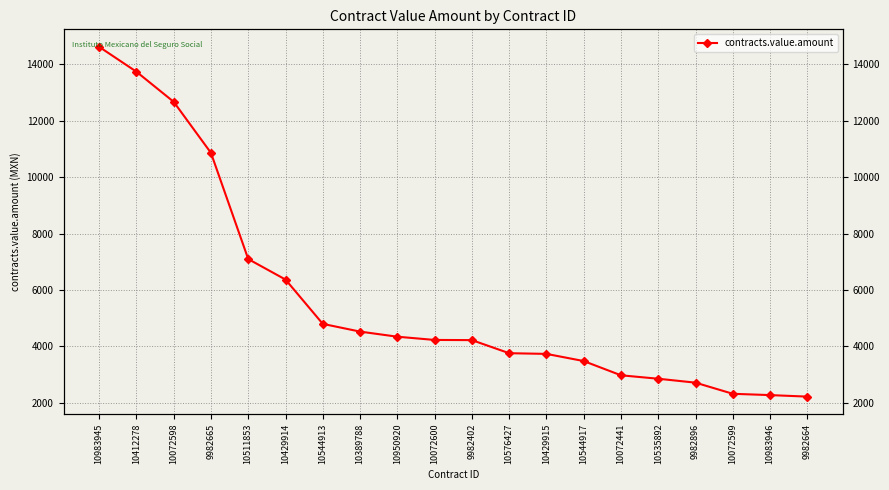

How many lines are shown in the chart?

1